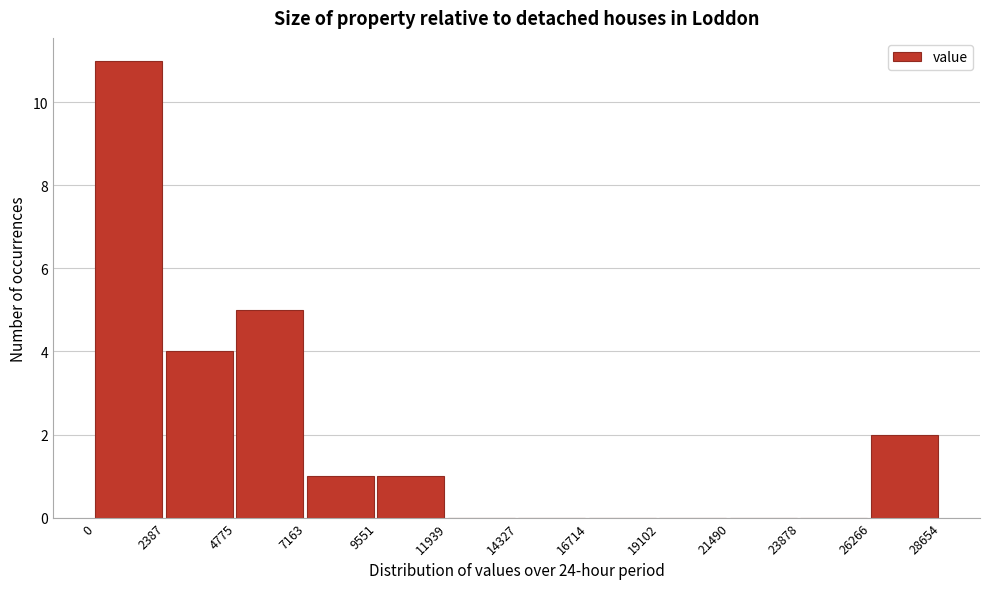

Reading left to right, transcribe this chart: for each bar, give the range it covers on the x-axis and its height. The values are not printed on the chart, so give them approximately, as read against the axis.

0 to 2387: 11
2387 to 4775: 4
4775 to 7163: 5
7163 to 9551: 1
9551 to 11939: 1
11939 to 14327: 0
14327 to 16714: 0
16714 to 19102: 0
19102 to 21490: 0
21490 to 23878: 0
23878 to 26266: 0
26266 to 28654: 2